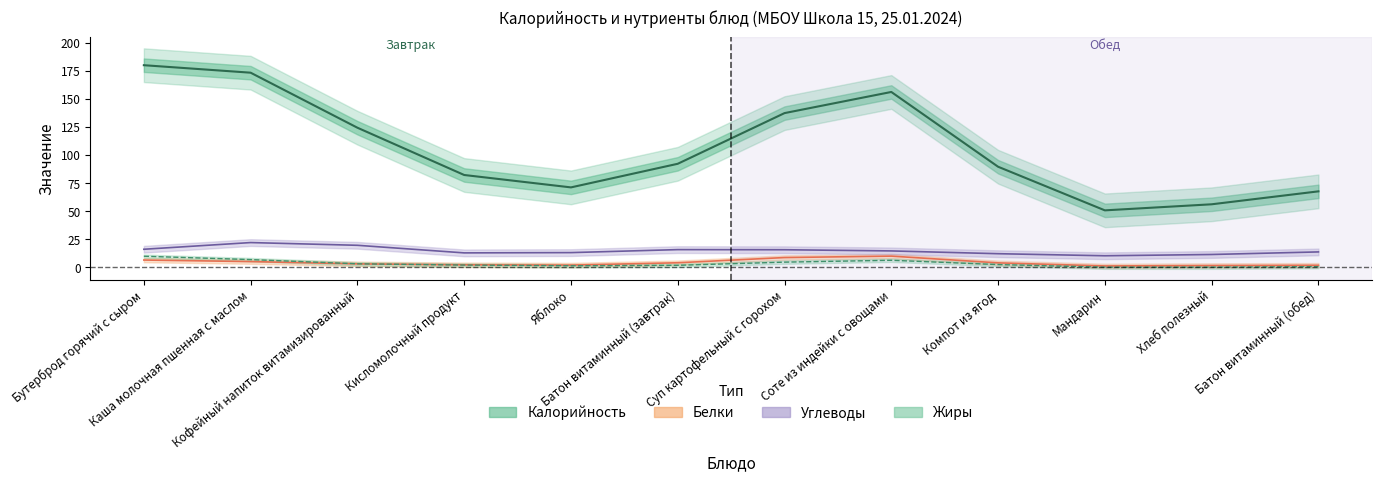

What is the label of the 12th point from the left?

Батон витаминный (обед)